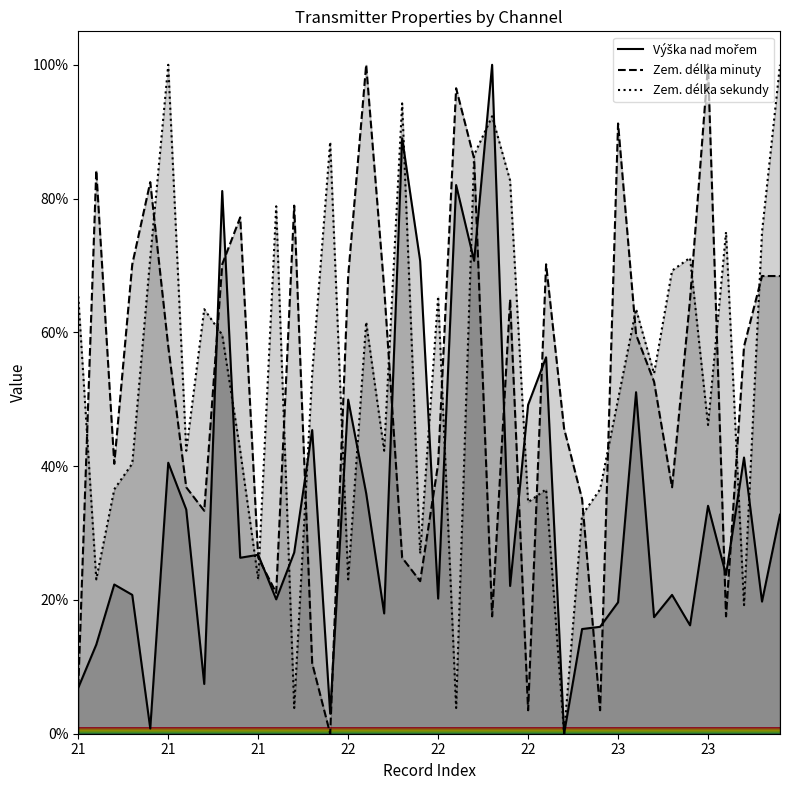

True or false: Zem. délka minuty and Výška nad mořem intersect in this chart.

True